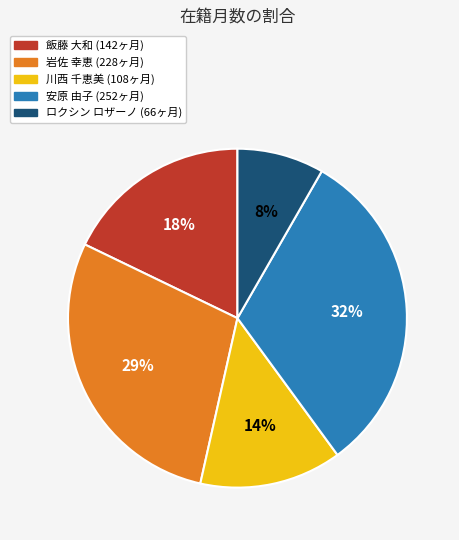

Is the sum of 安原 由子 and 岩佐 幸恵 greater than half?

Yes